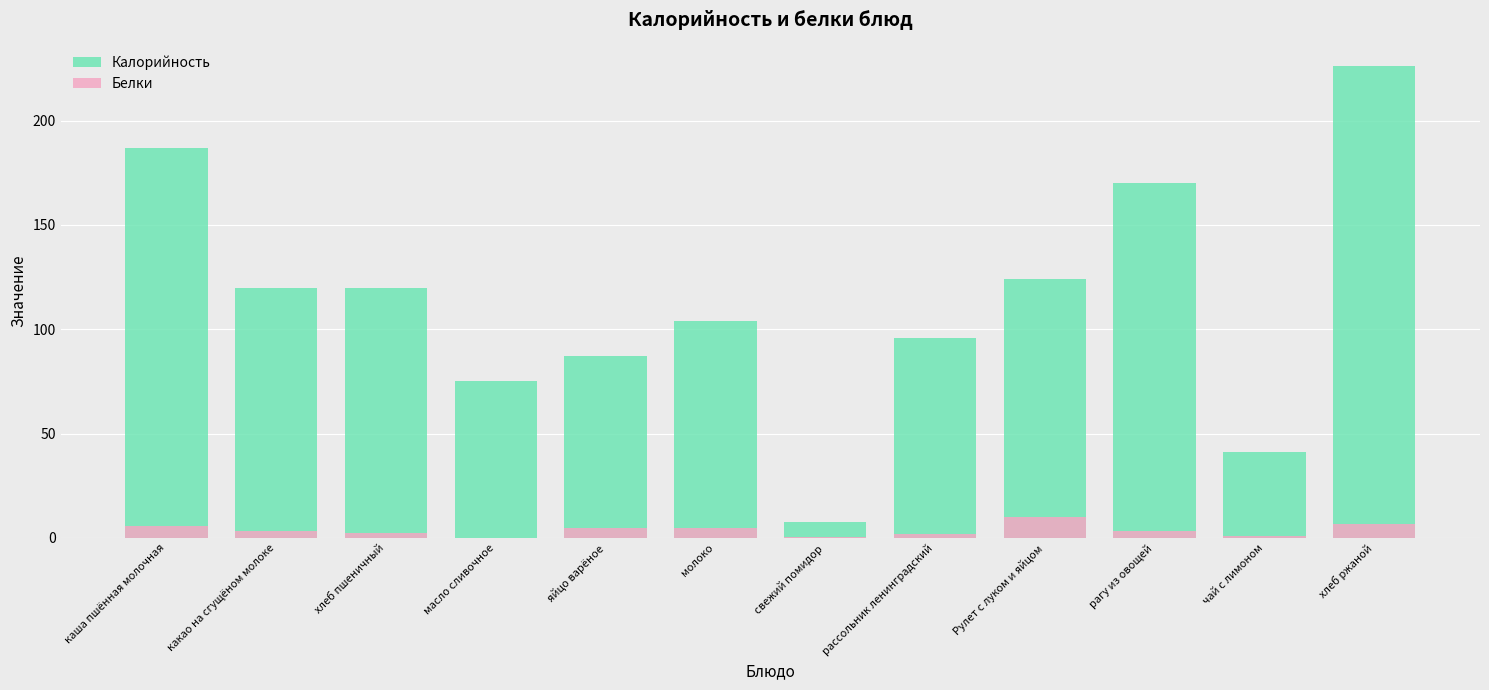

What is the value of the Калорийность bar at the 4th from the left?

75.0